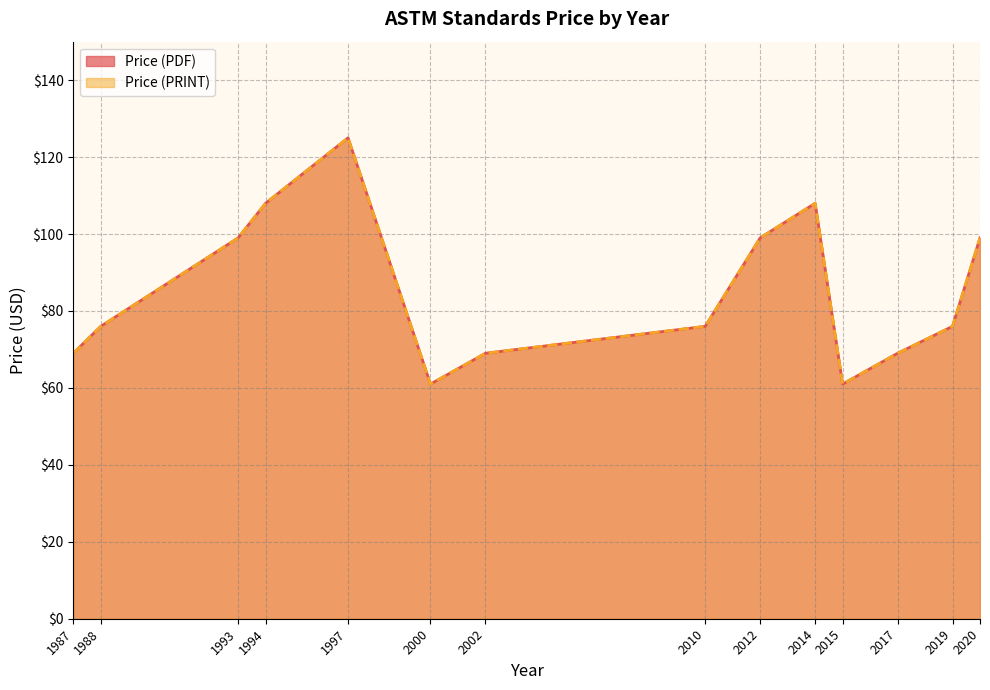

True or false: Price (PDF) and Price (PRINT) cross at least once.

False